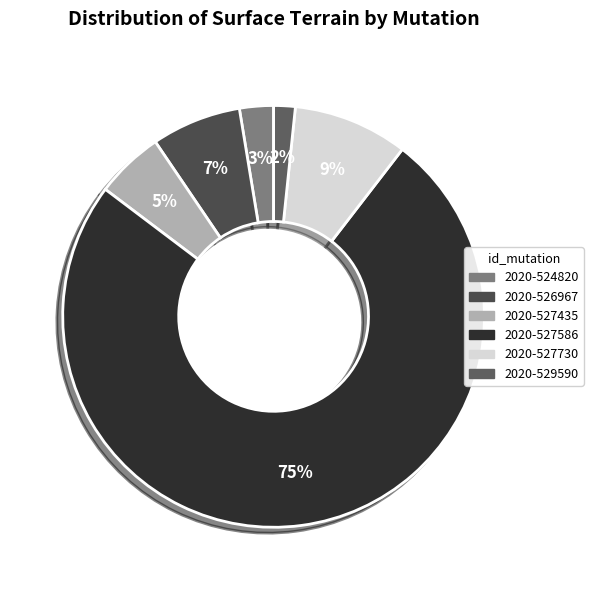

What is the change in value from 2020-527586 to 2020-529590?

-44427